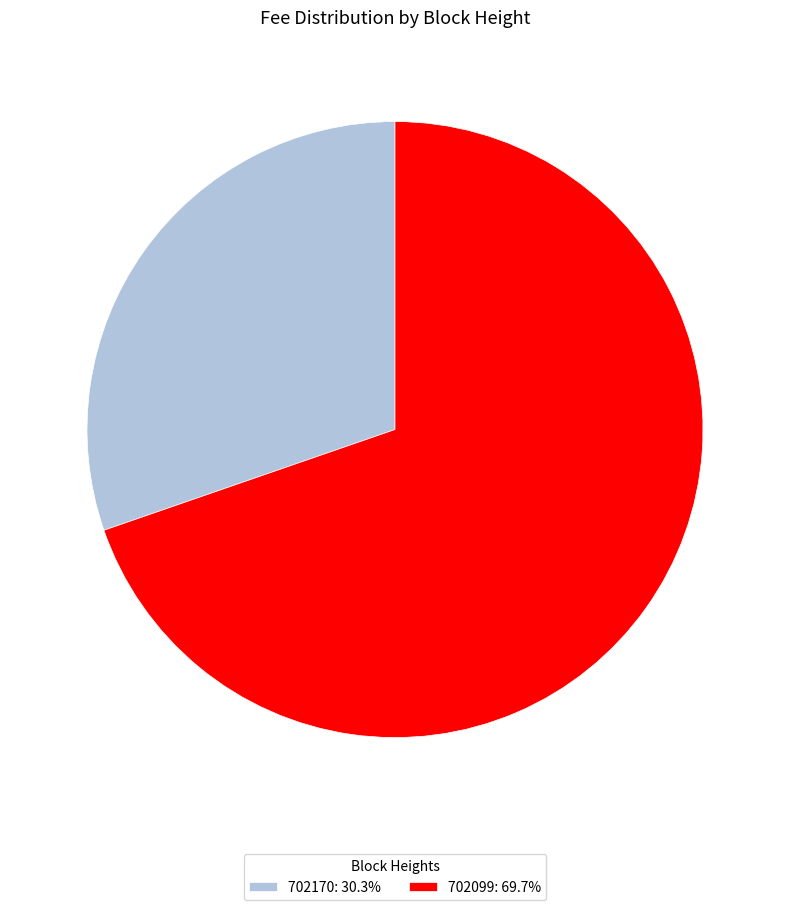

How many segments does this pie chart have?

2